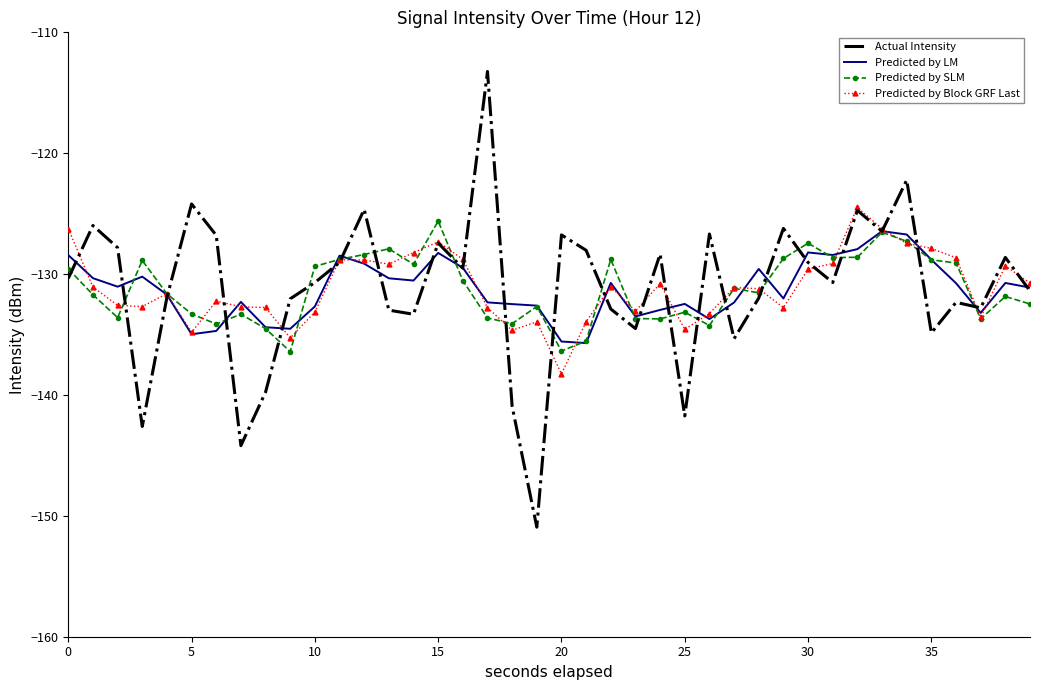

Which series has the largest range (max minus min)?

Actual Intensity